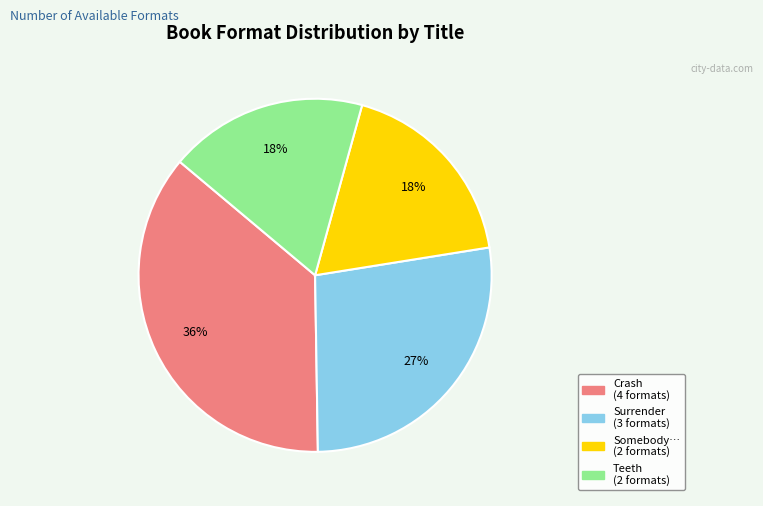

Is there any slice that represents more than half of the pie?

No